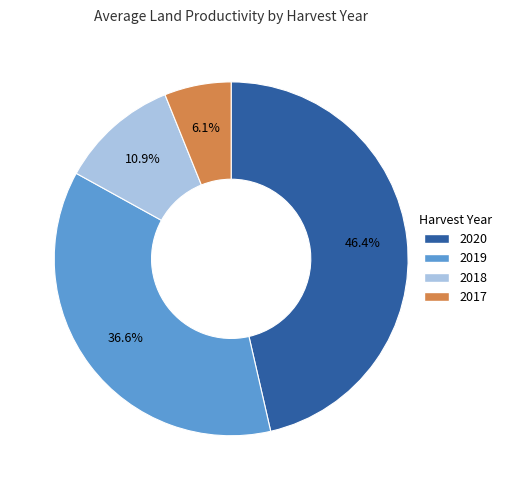

Between 2019 and 2017, which is larger?

2019